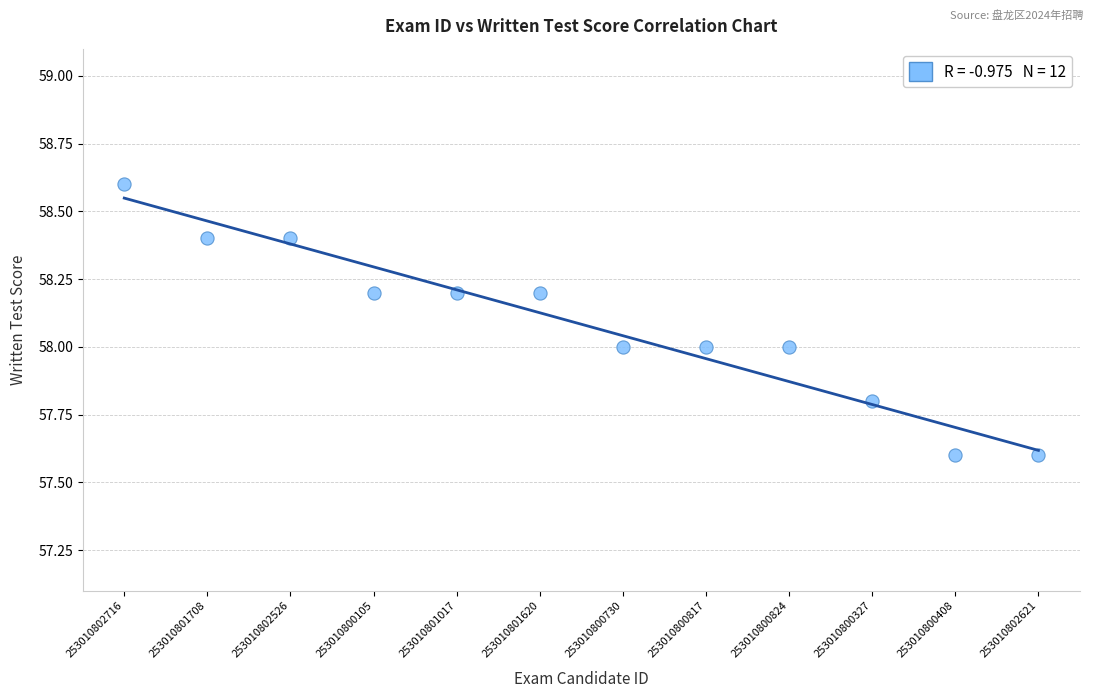

What is the average Y value?

58.1